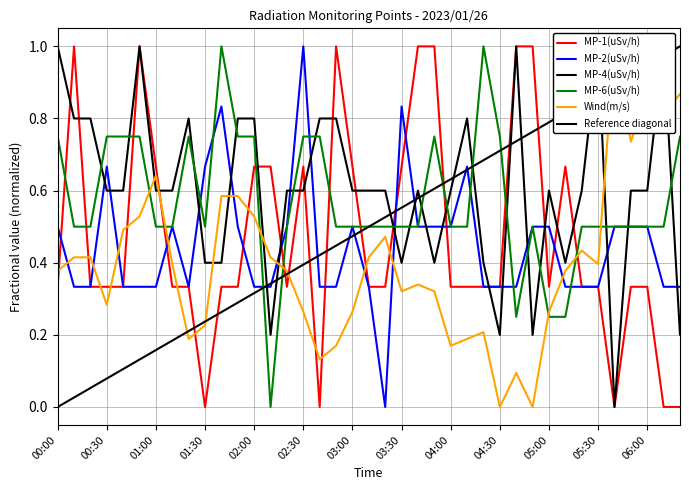

What is the label of the 8th point from the right?

05:10